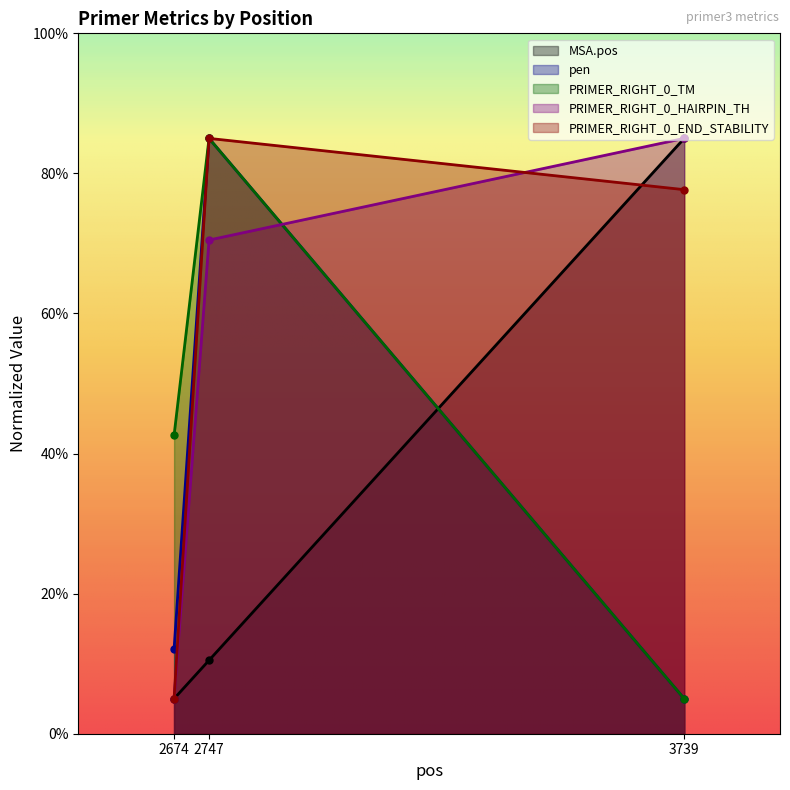

What is the average value of the PRIMER_RIGHT_0_END_STABILITY series?

55.9